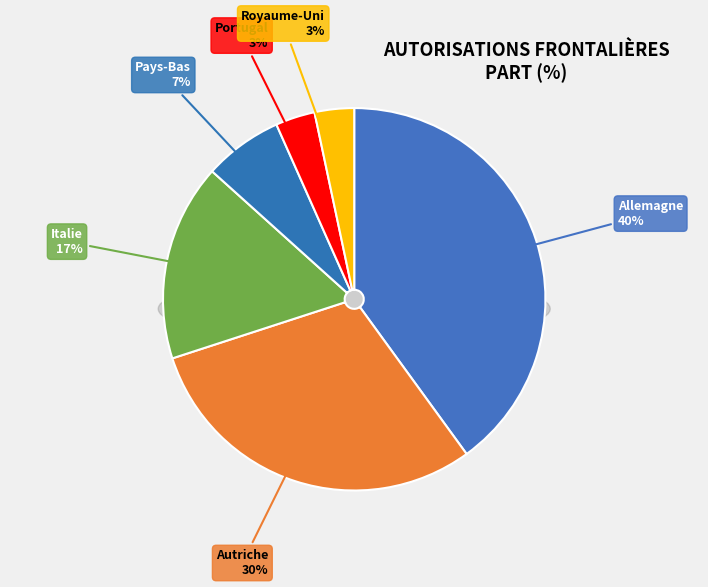

To the nearest percent, what percentage of the pie is Allemagne?

40%